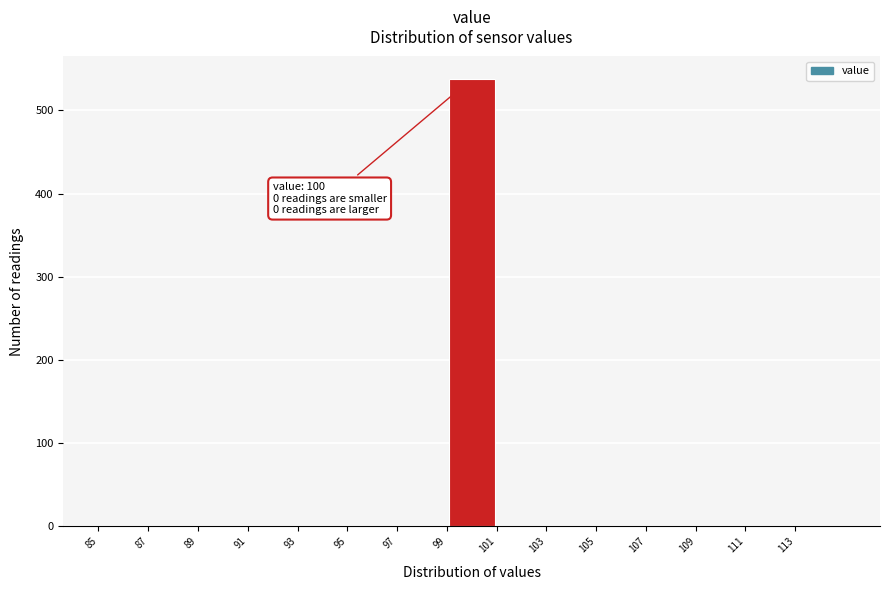

Which range on the x-axis has the tallest bar?

99 to 101